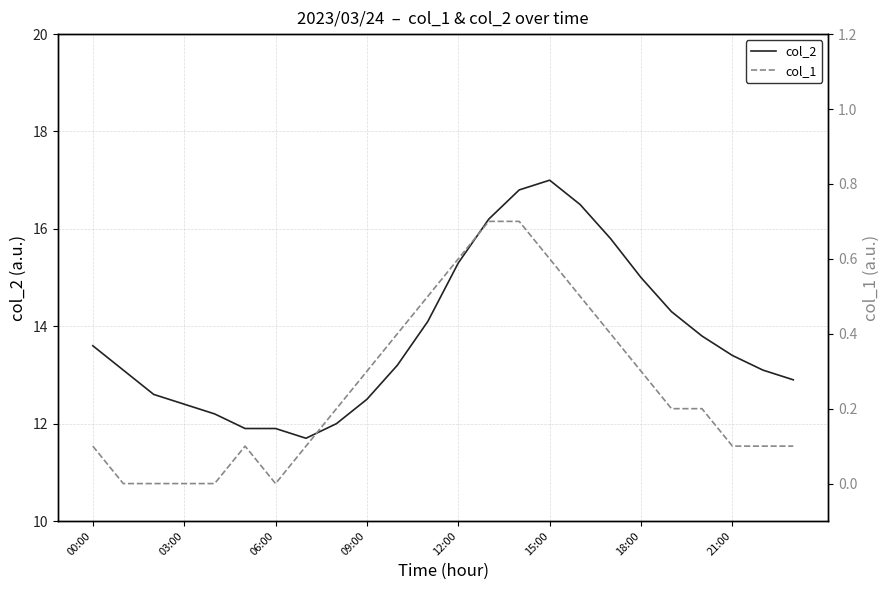

True or false: col_1 and col_2 cross at least once.

False